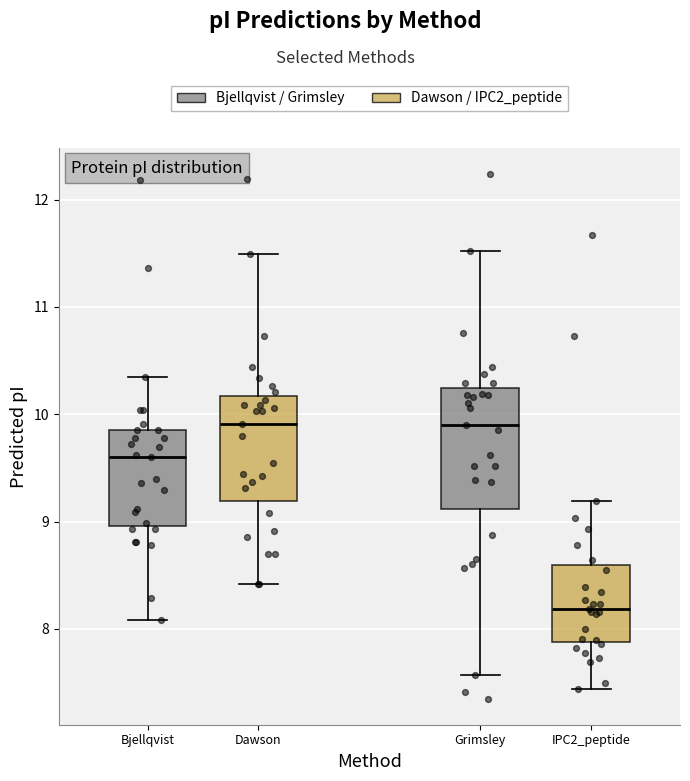

Reading left to right, transcribe this box plot: for each box, give where its median line is, the range the box spans, and where its two whiskers end, as read against the y-axis. The values are not printed on the chart, so give them approximately, as read against the axis.

Bjellqvist: median 9.6, box 9.0 to 9.9, whiskers 8.1 to 10.4
Dawson: median 9.9, box 9.2 to 10.2, whiskers 8.4 to 11.5
Grimsley: median 9.9, box 9.1 to 10.2, whiskers 7.6 to 11.5
IPC2_peptide: median 8.2, box 7.9 to 8.6, whiskers 7.4 to 9.2